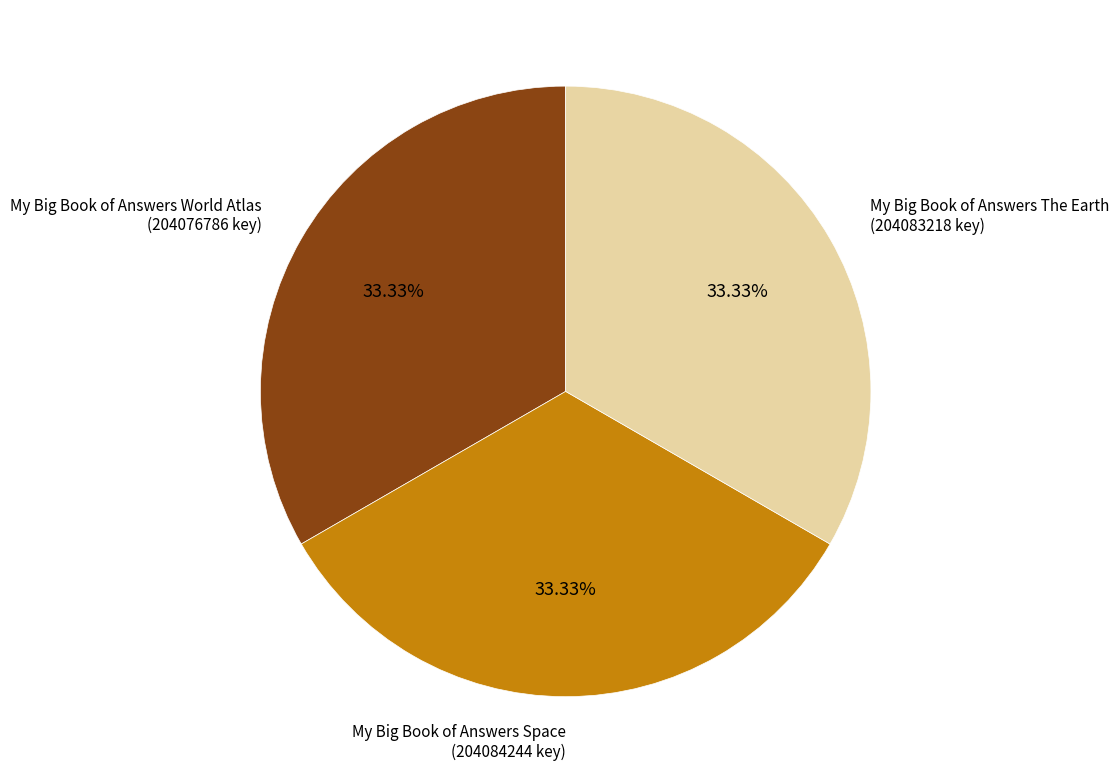

Is there a majority slice in this chart?

No